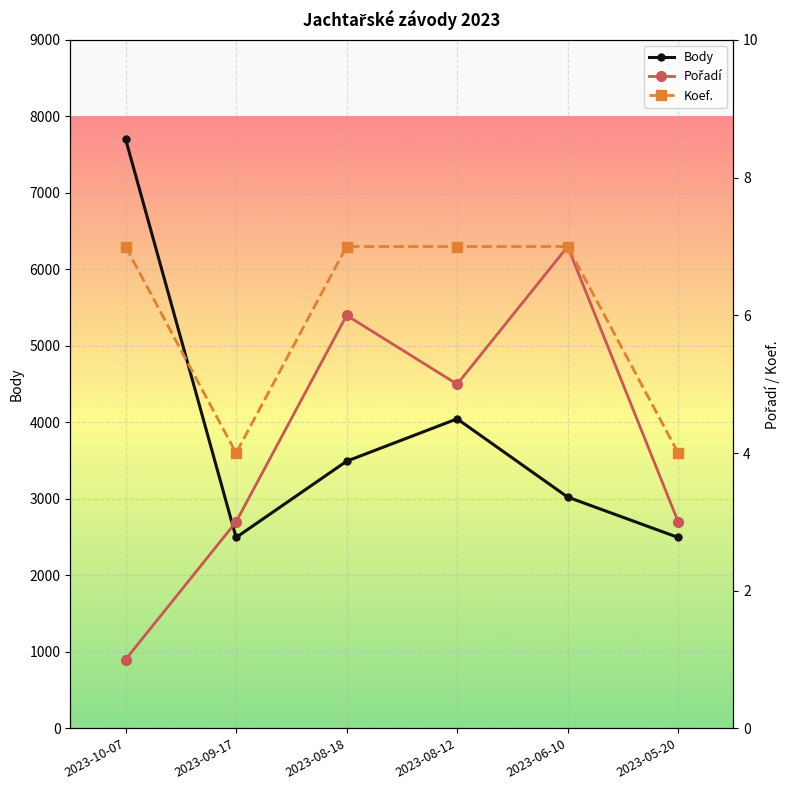

Which series has the largest total across all categories?

Body